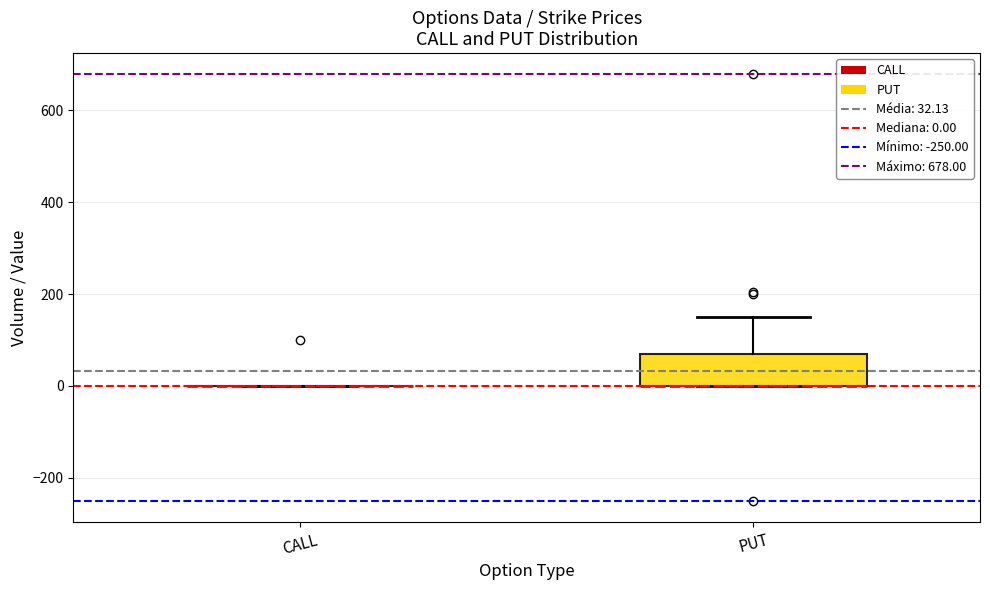

Reading left to right, read every box against the y-axis: the position of its median line, the range the box covers, and the ends of its whiskers. The values are not printed on the chart, so give them approximately, as read against the axis.

CALL: box collapsed to a line at 0, whiskers 0 to 0
PUT: median 0 (drawn on the box's lower edge), box 0 to 60, whiskers 0 to 160